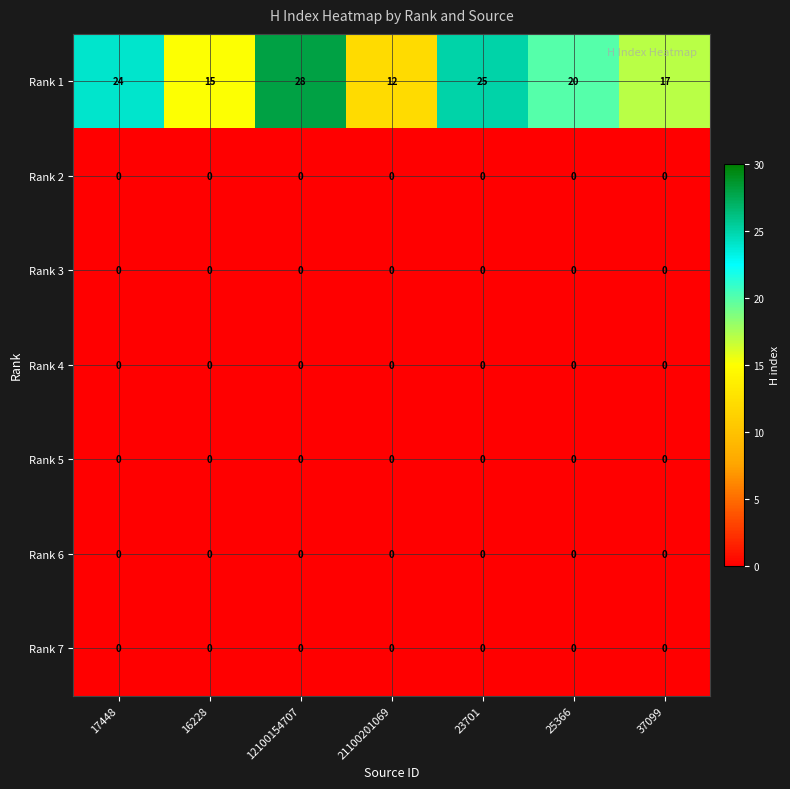

True or false: Rank 4 has a value of 0 at 37099.

True